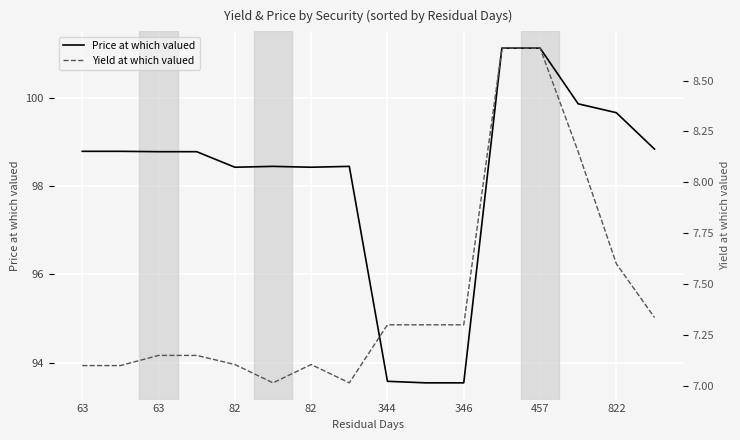

True or false: Price at which valued has more than 1 points higher than both neighbors.

True